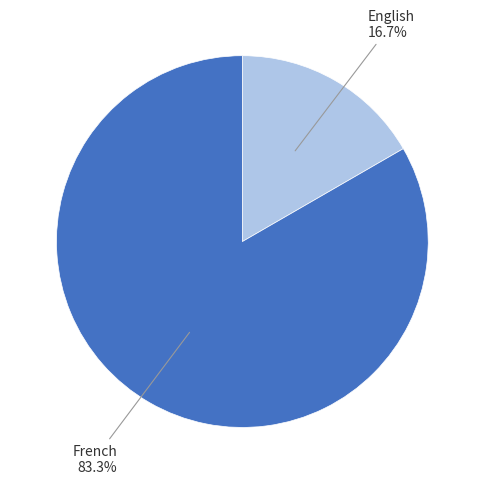

Which slice is the largest?

French